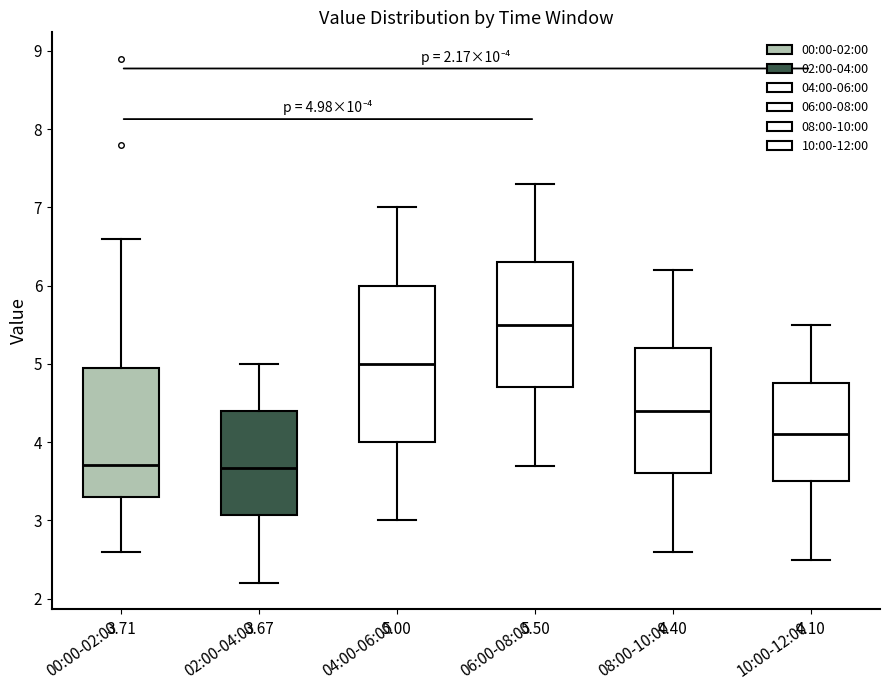

Which box has the highest median line?

06:00-08:00